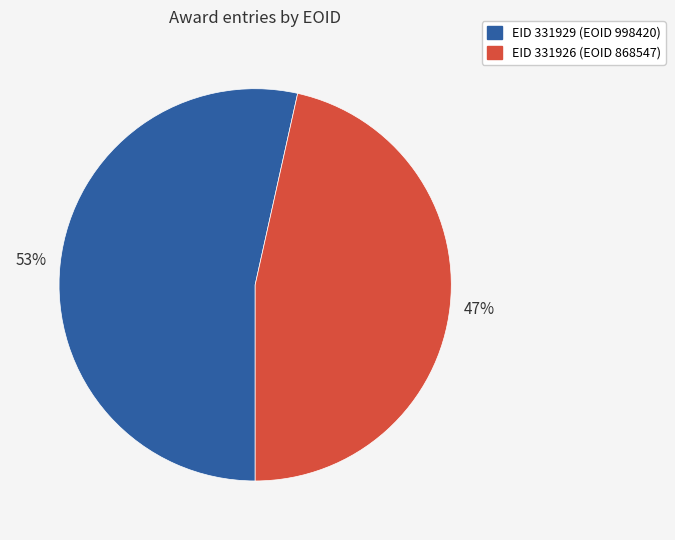

Is there any slice that represents more than half of the pie?

Yes